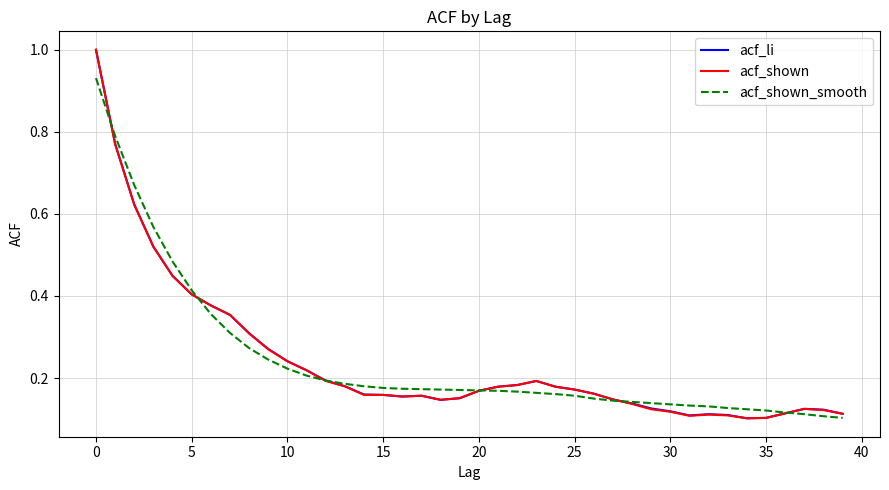

What is the maximum value for acf_li?

1.0